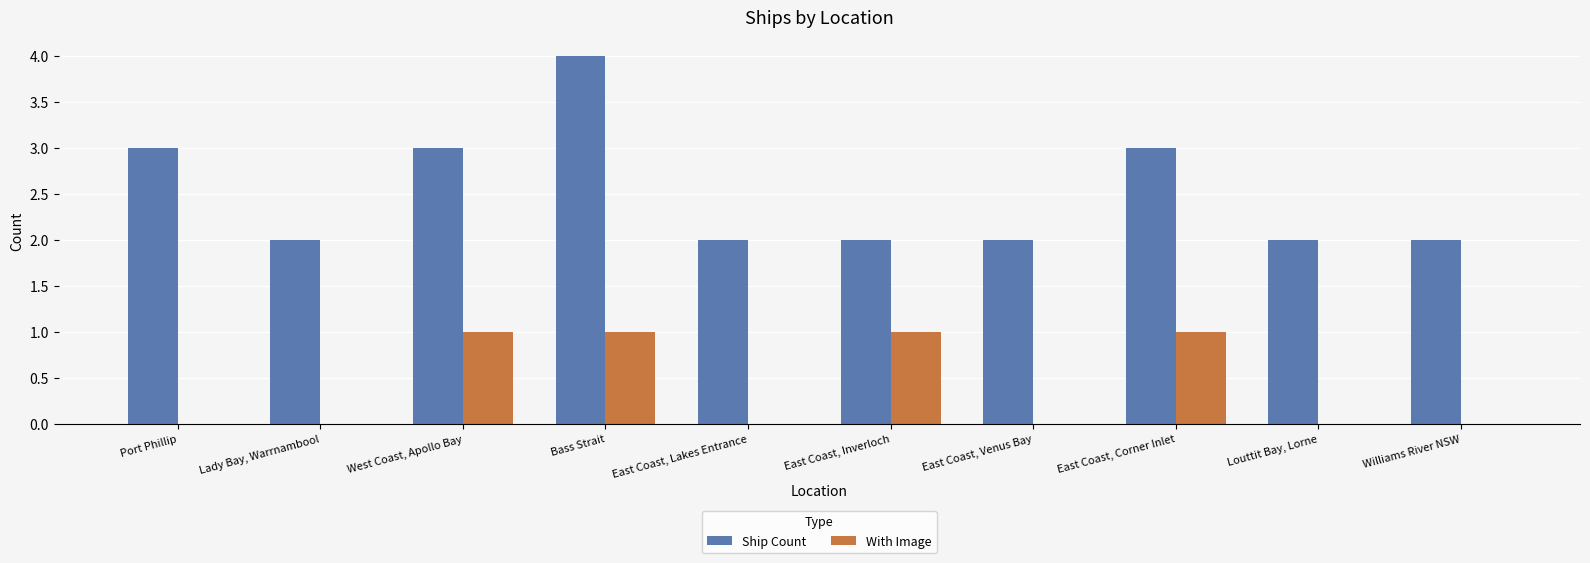

Between East Coast, Lakes Entrance and East Coast, Inverloch, which series saw the biggest shift?

With Image